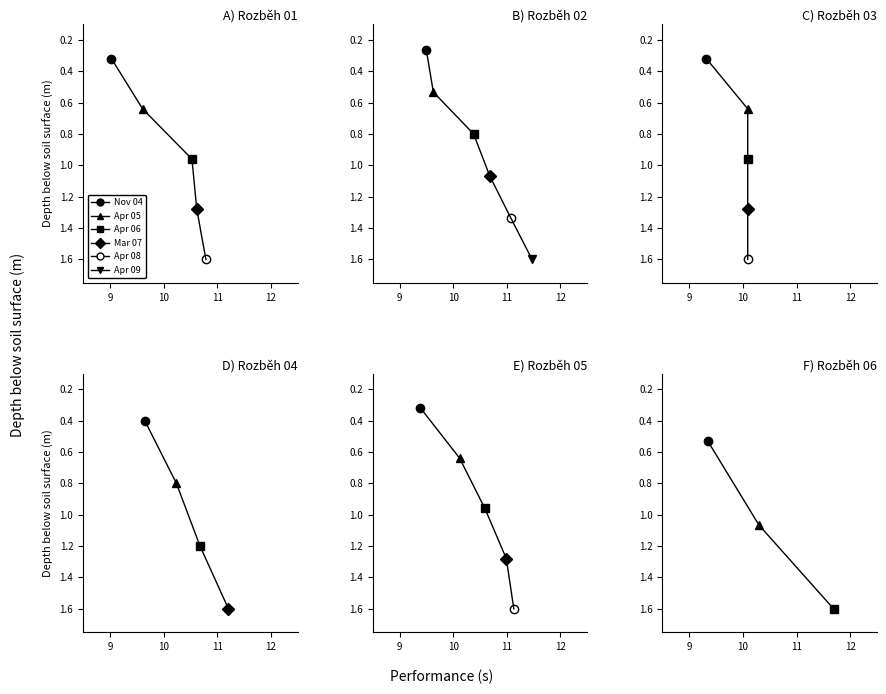

At which category is the sum across all series the highest?

15